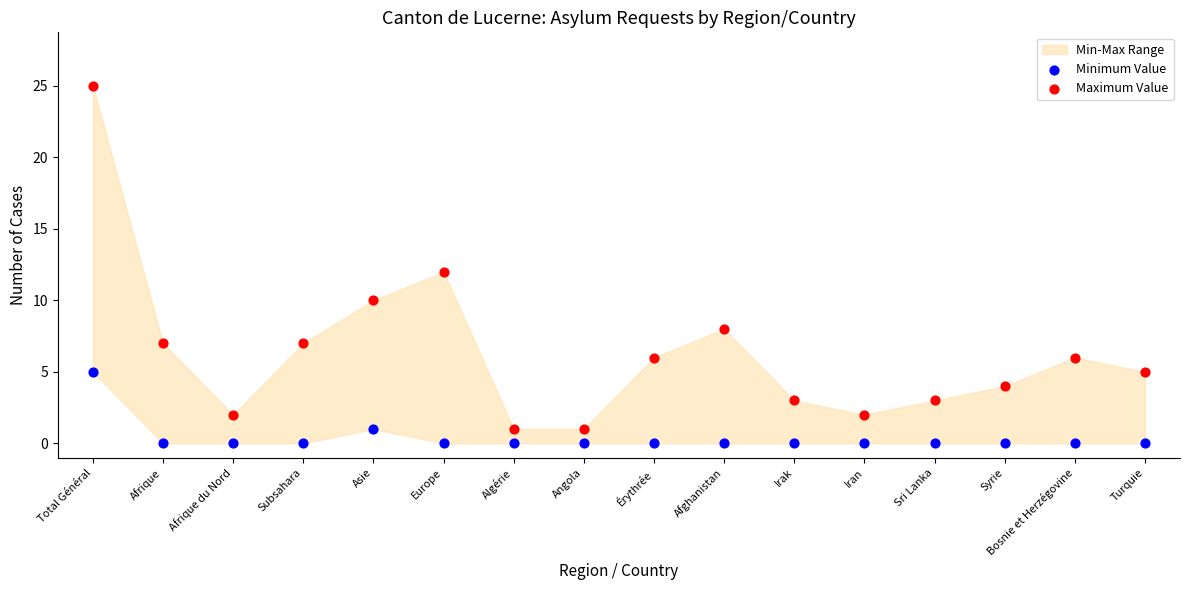

In the Maximum Value series, what Y value is closest to 13?

12